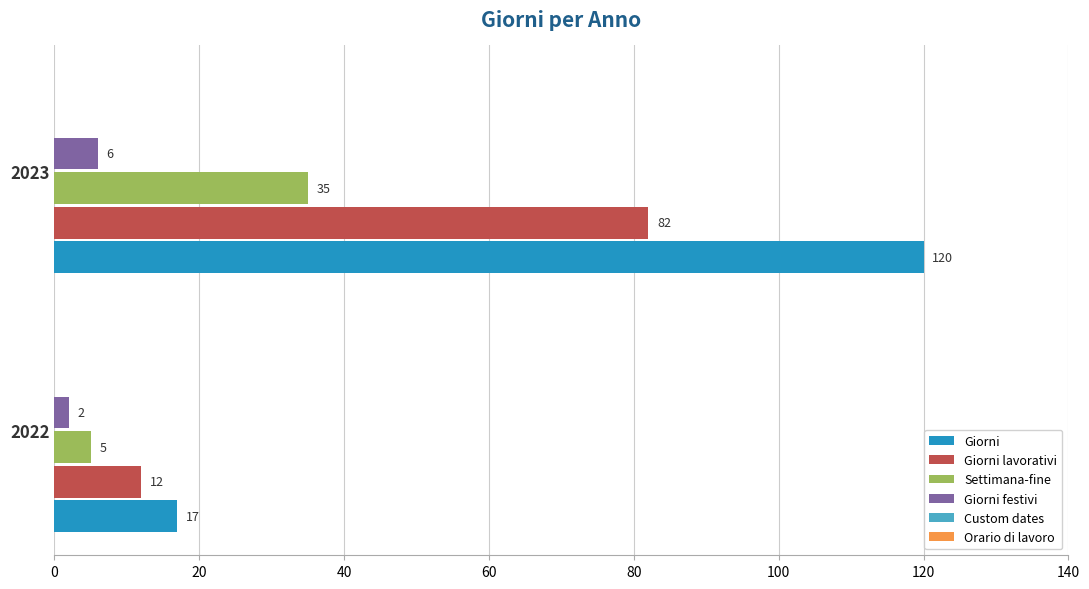

How many distinct data groups are displayed?

4